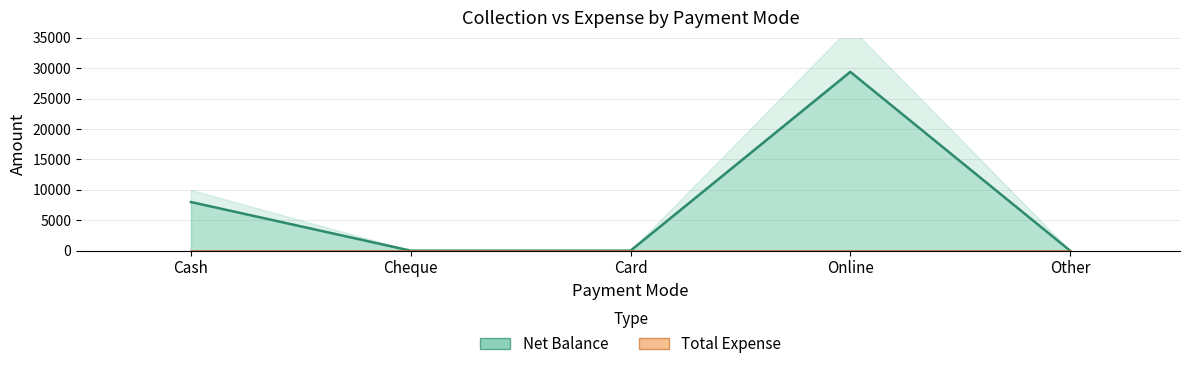

What is the difference between the maximum and minimum values?

29400